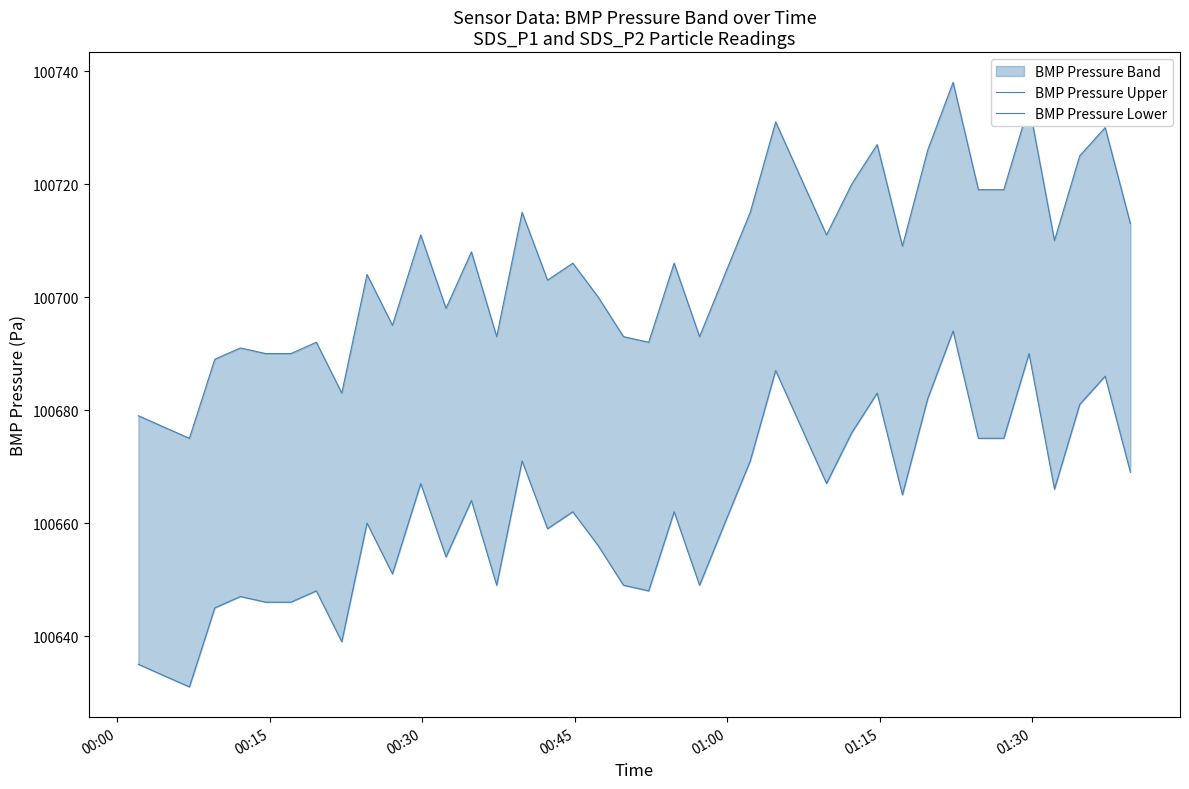

How many values in the BMP Pressure Lower series are below 100662?

19